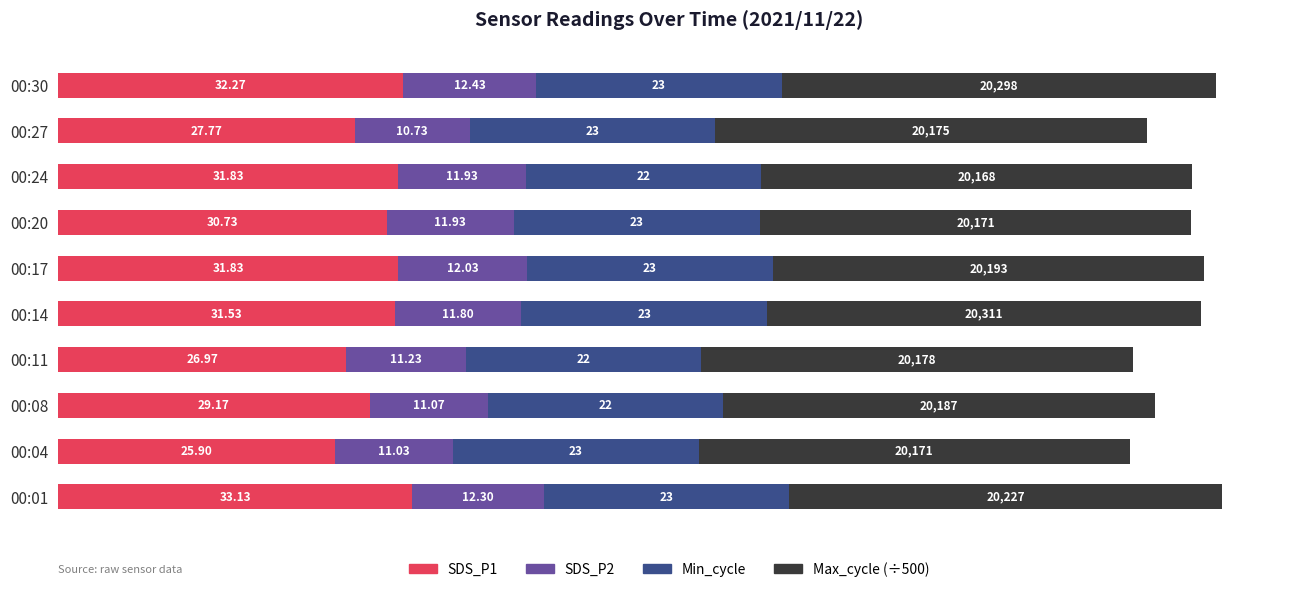

What is the total value across all series at 00:20?

106.0